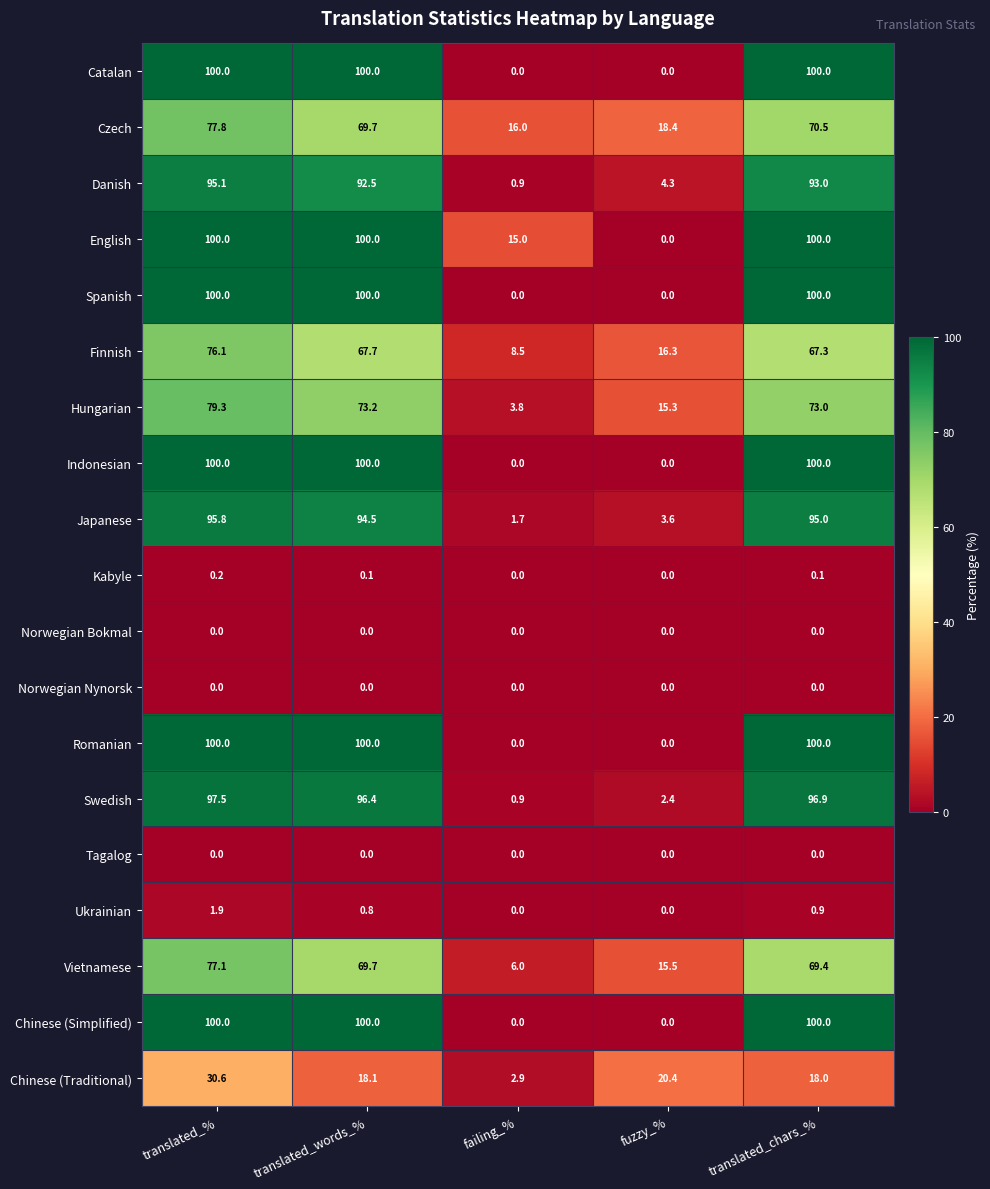

What is the difference between the highest and lowest values at translated_words_%?

100.0